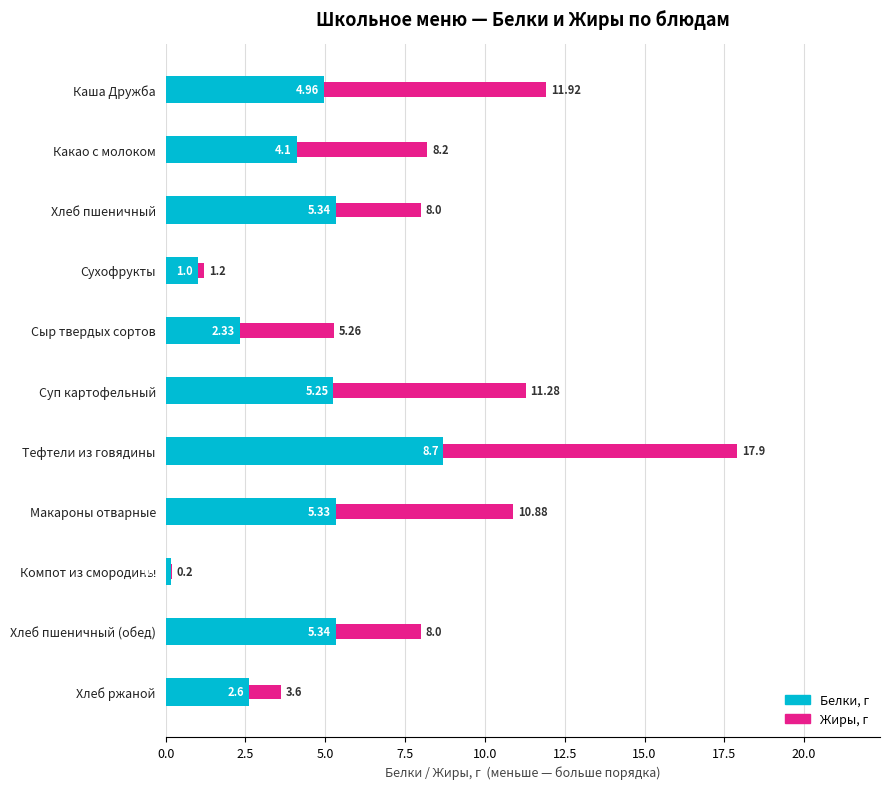

At which category is the sum across all series the highest?

Тефтели из говядины